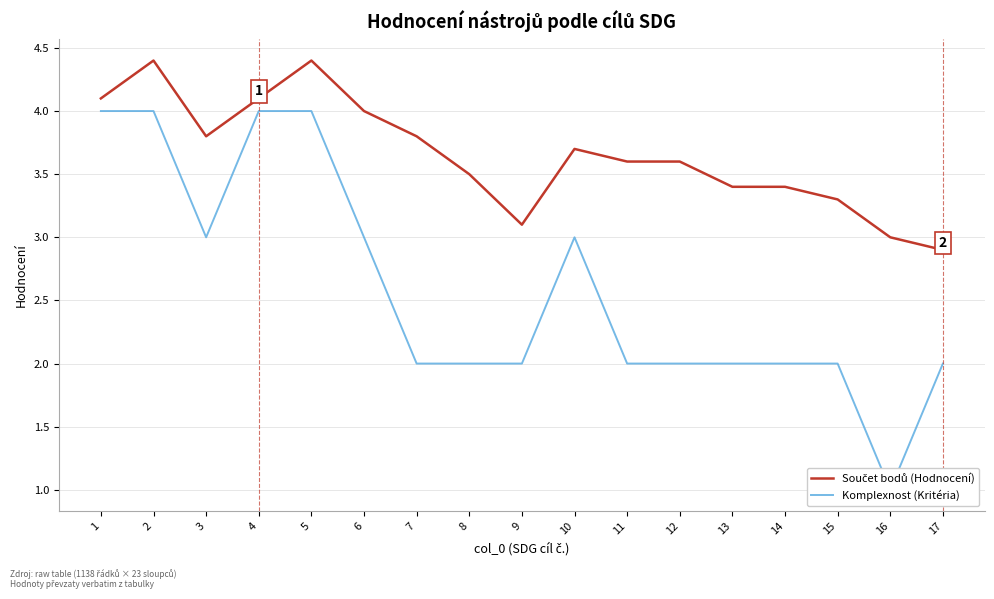

How many data points does each series have?

17